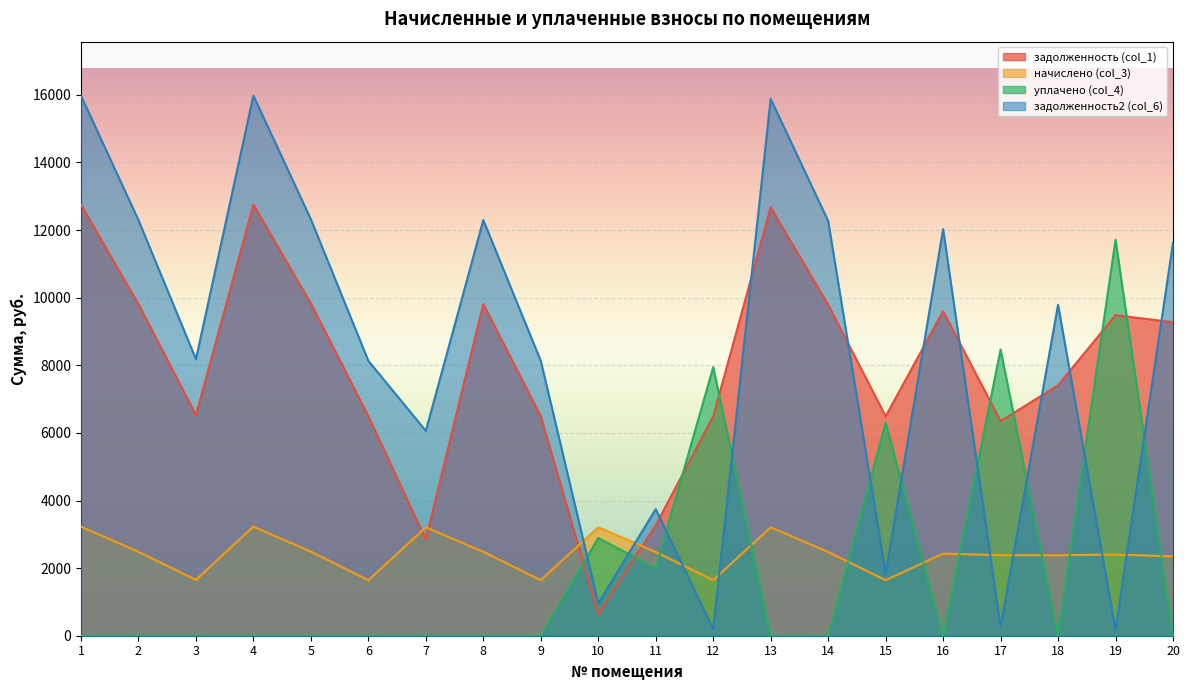

What is the difference between the maximum and minimum values in the задолженность2 (col_6) series?

15802.8